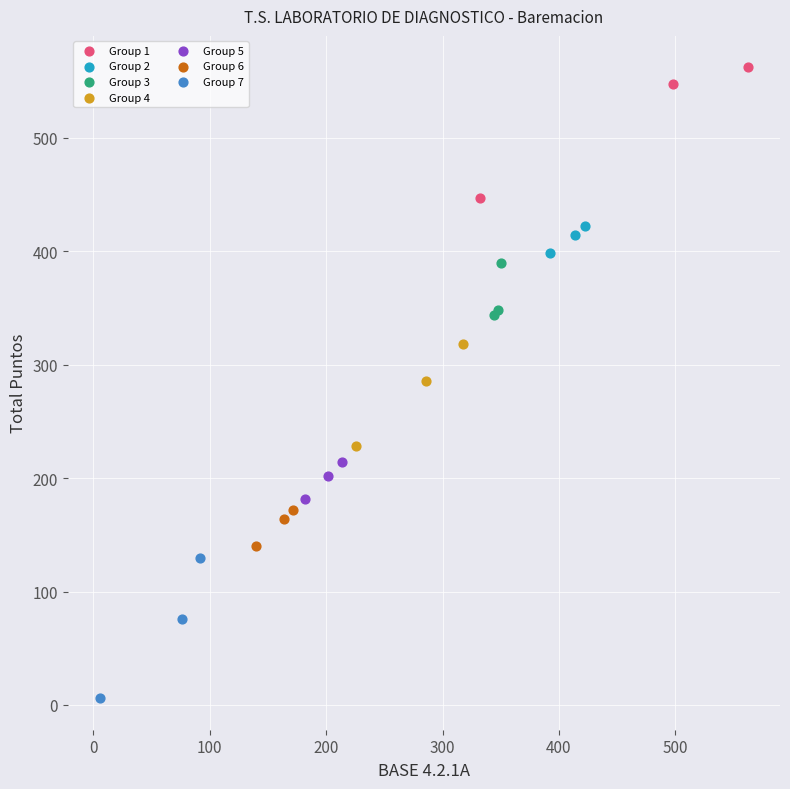

Which series reaches the maximum Y coordinate?

Group 1